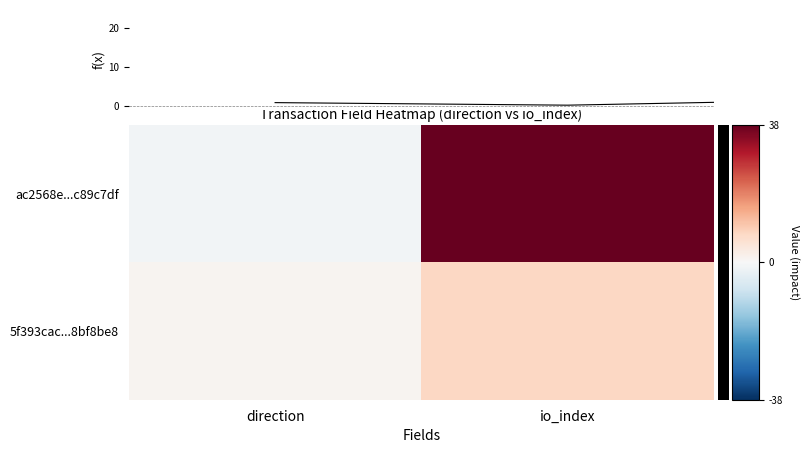

What value does the ac2568e151538bcb01693d0afbf19337c89c7df series have at 1, to the nearest 10?

40